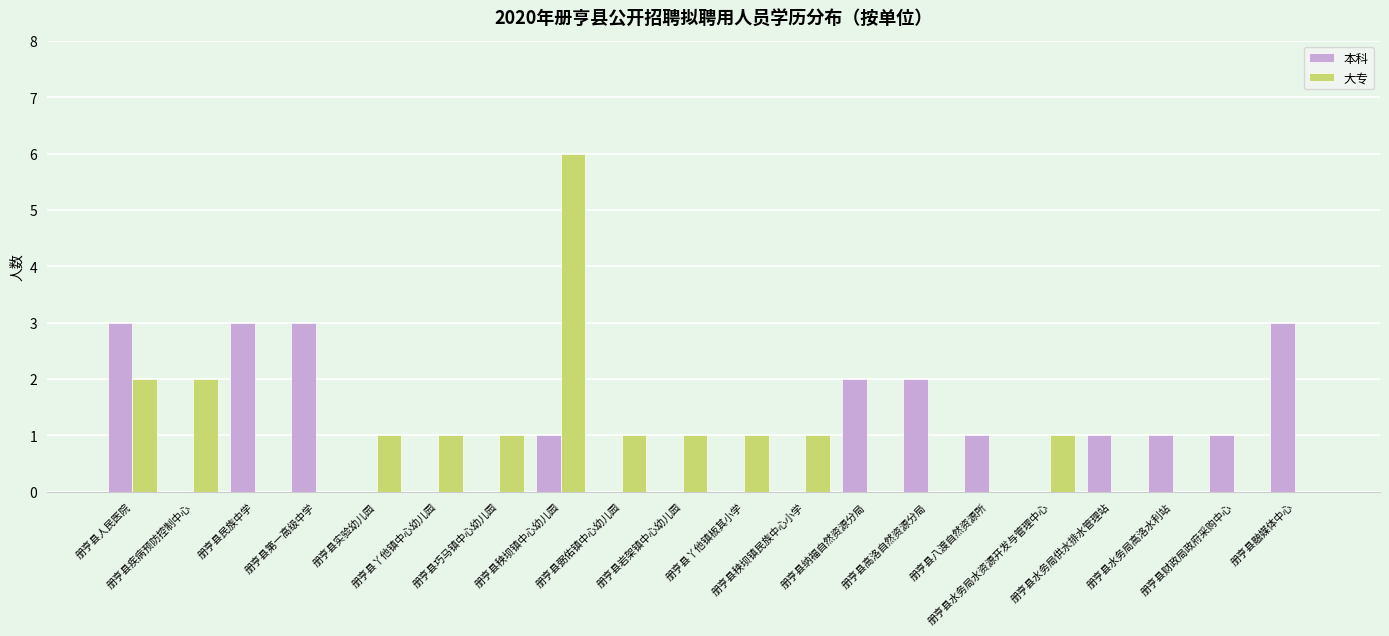

What is the maximum value for 本科?

3